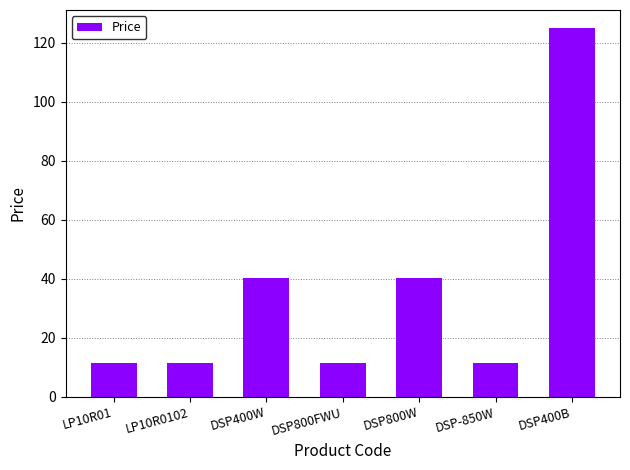

Does the chart contain stacked bars?

No